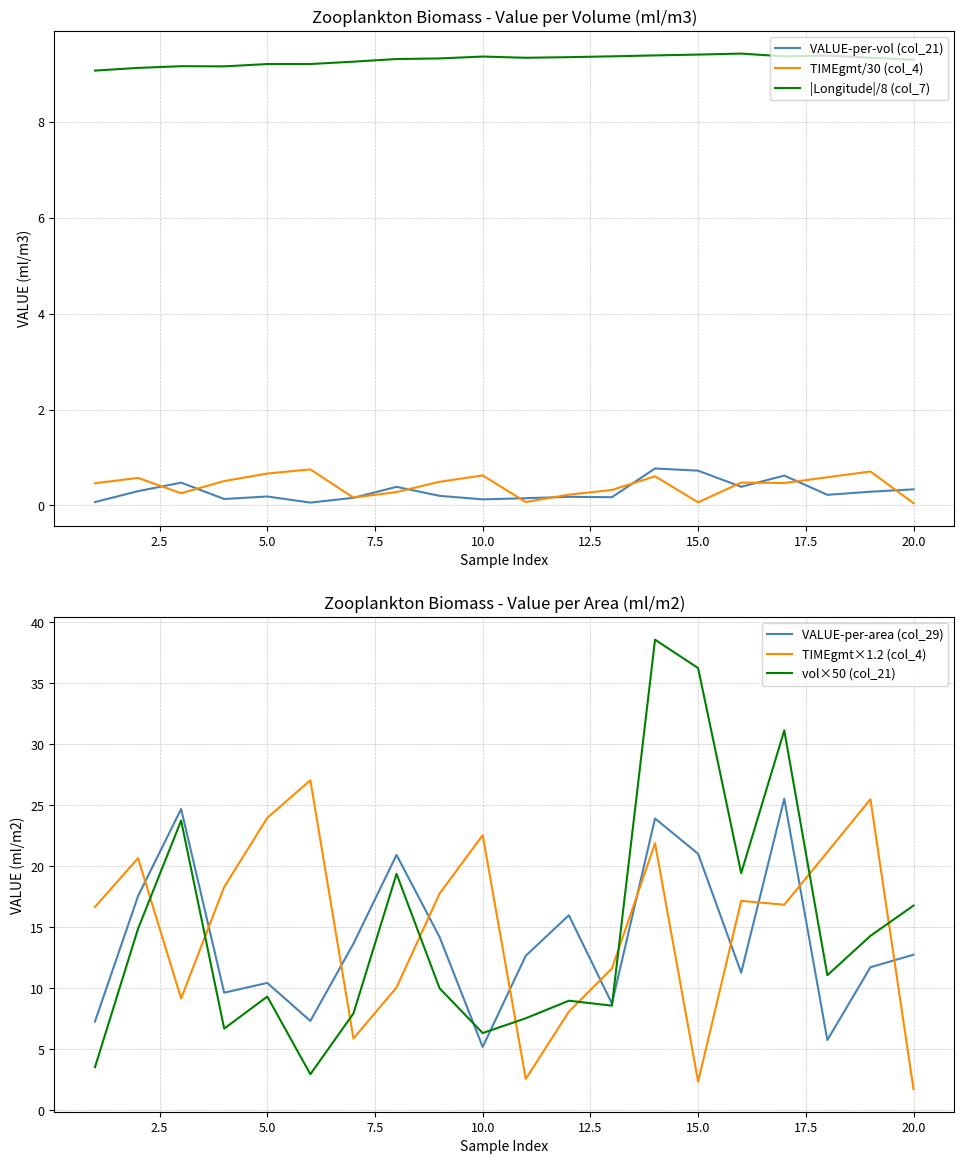

True or false: VALUE-per-vol (col_21) and |Longitude|/8 (col_7) cross at least once.

False